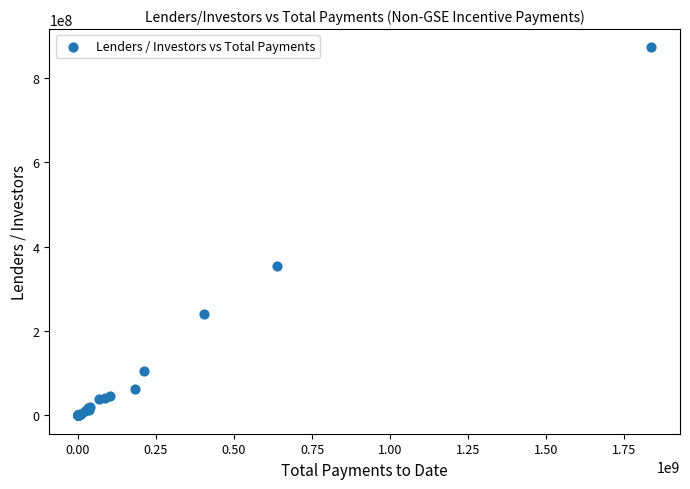

What Y value in the scatter plot is closest to 436246570?

355057963.1